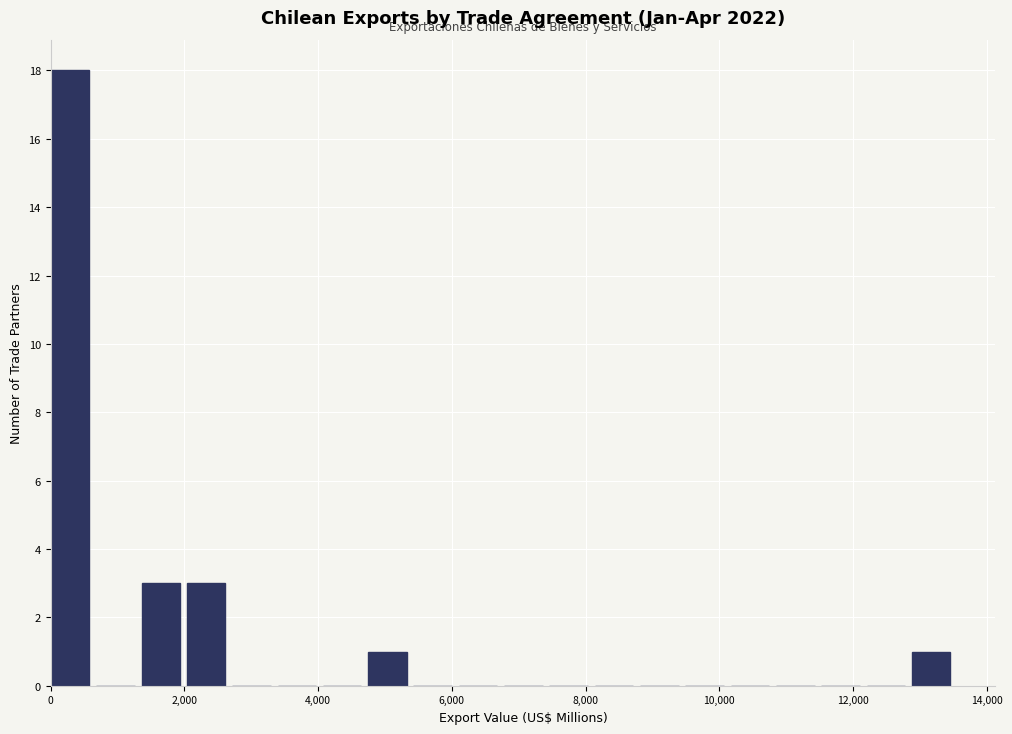

Read against the x-axis, roughly where is the centre of the tallest bar?

200